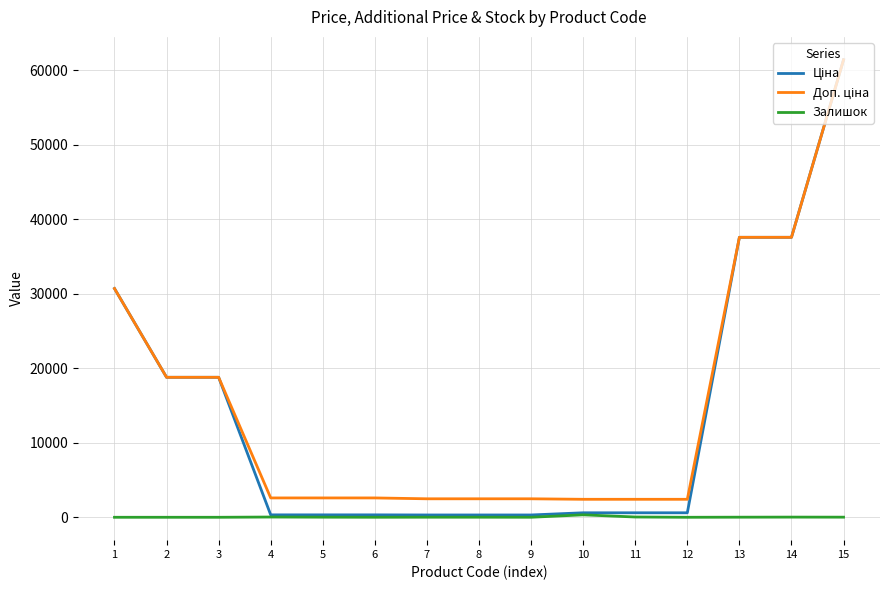

What is the total value across all series at 9?

2796.7